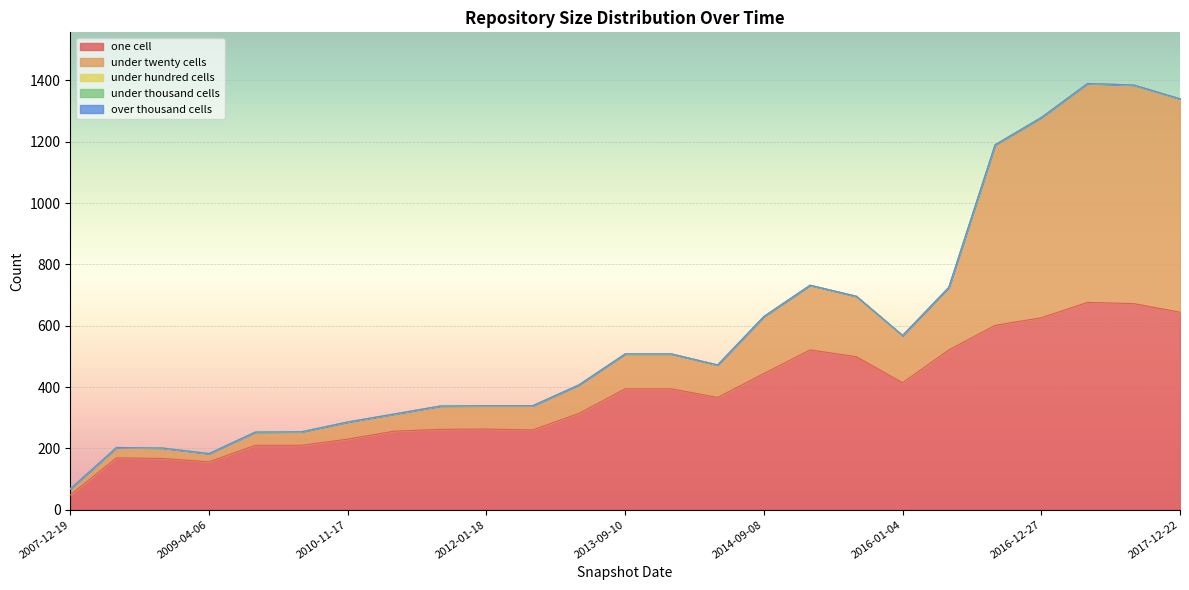

What is the value of the under_twenty_cells point at the 7th from the left?

56